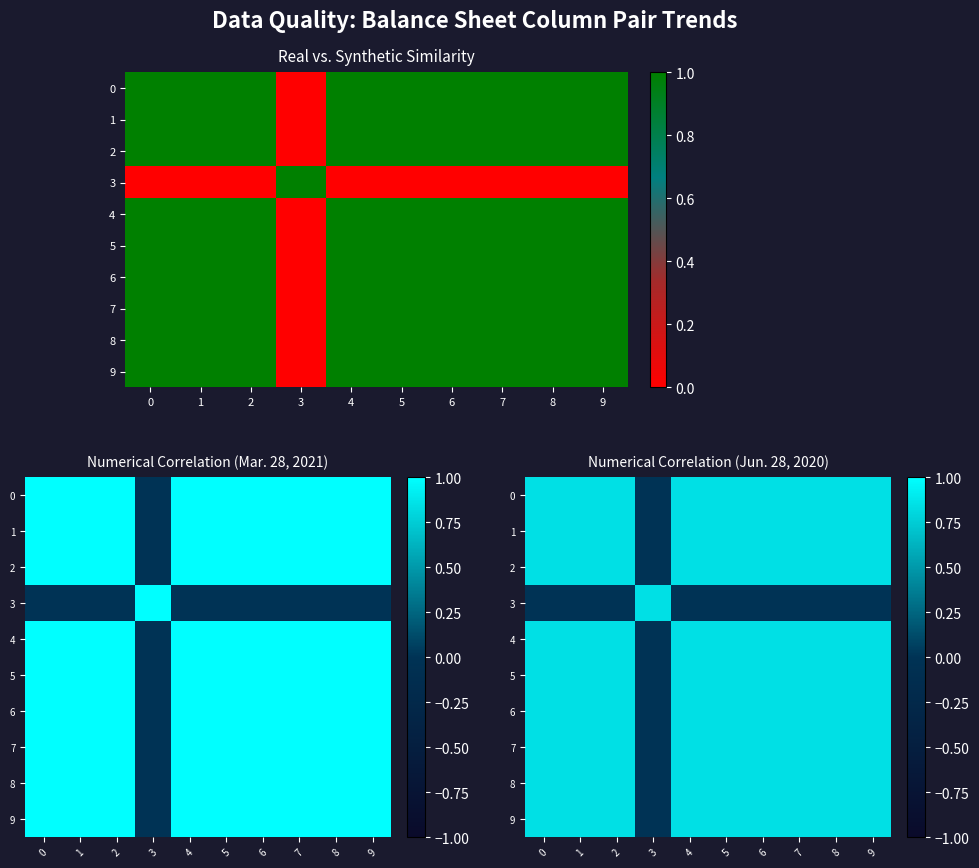

Is it true that 6 equals 0.8 at 0?

True